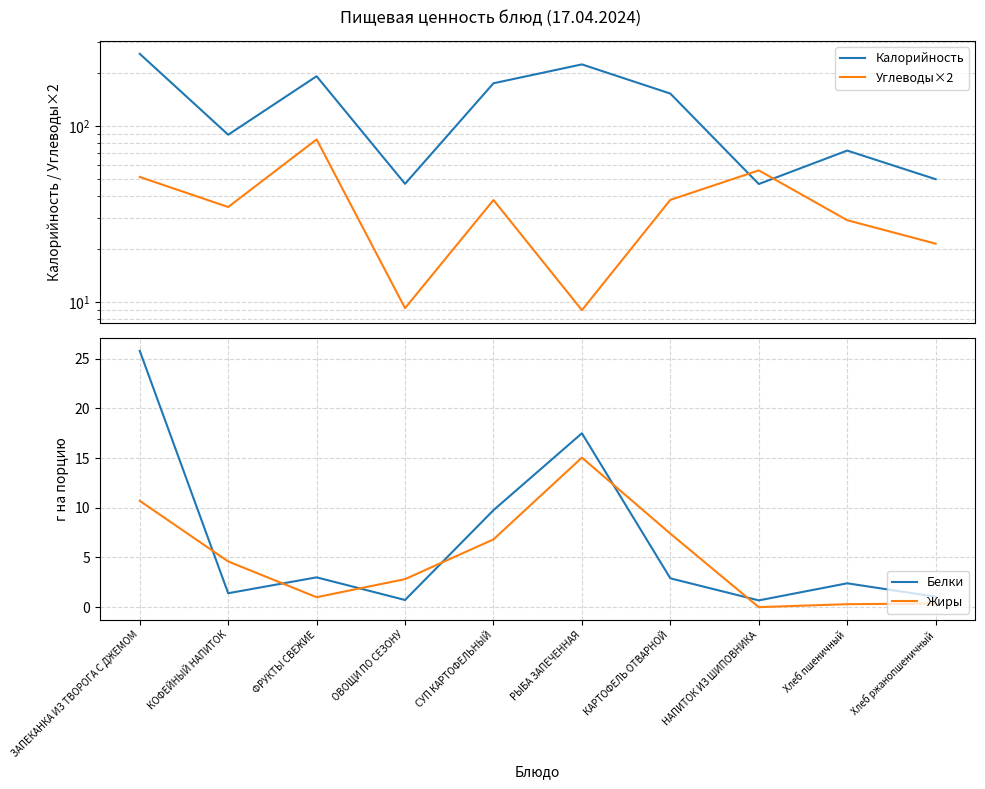

Is this an area chart (filled region under the line)?

No